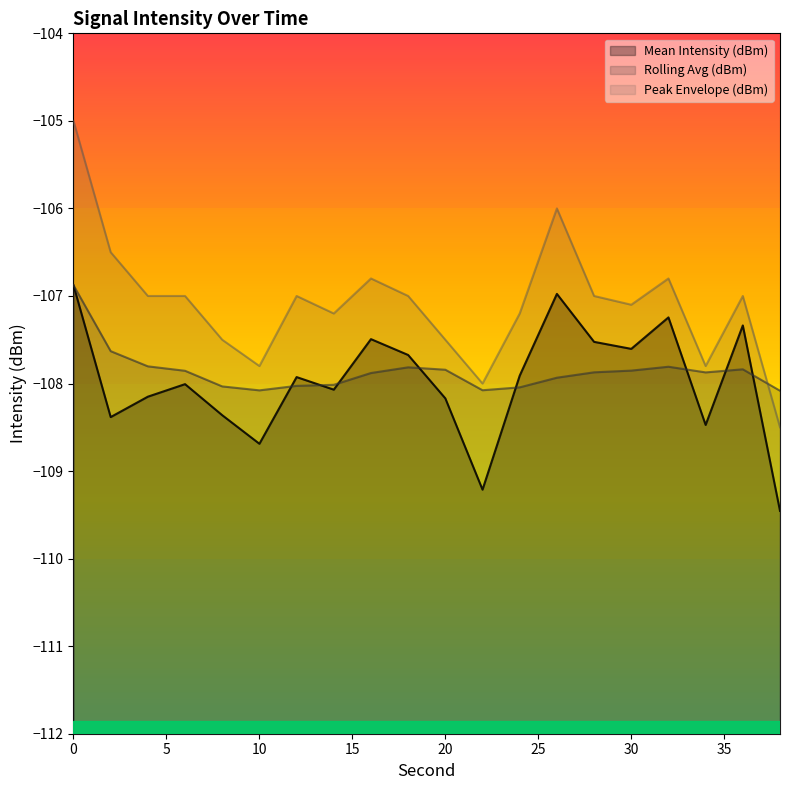

What is the difference between the maximum and minimum values in the Peak Envelope (dBm) series?

3.5